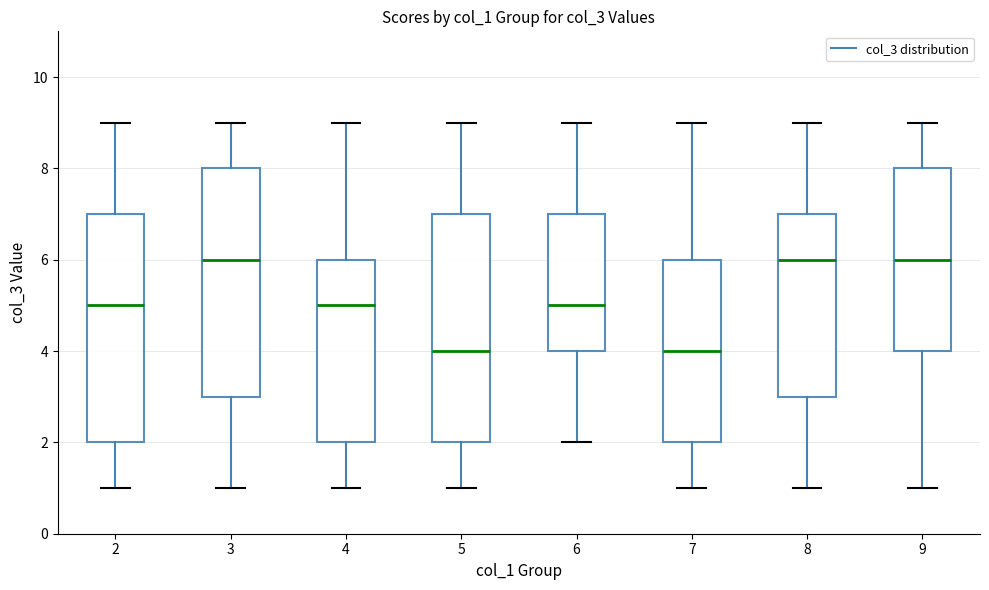

Where is the upper edge of the box at x = 3 on the y-axis? The values are not printed on the chart, so give them approximately, as read against the axis.

8